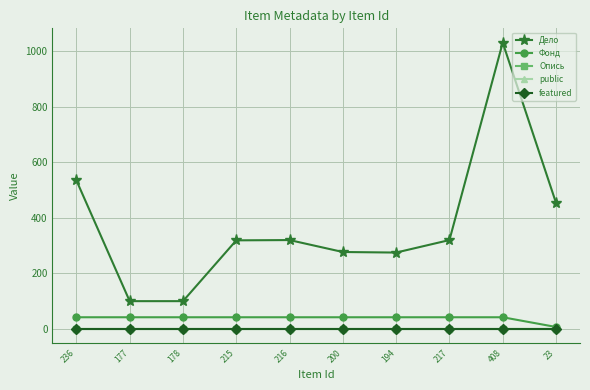

True or false: Фонд and Опись cross at least once.

False